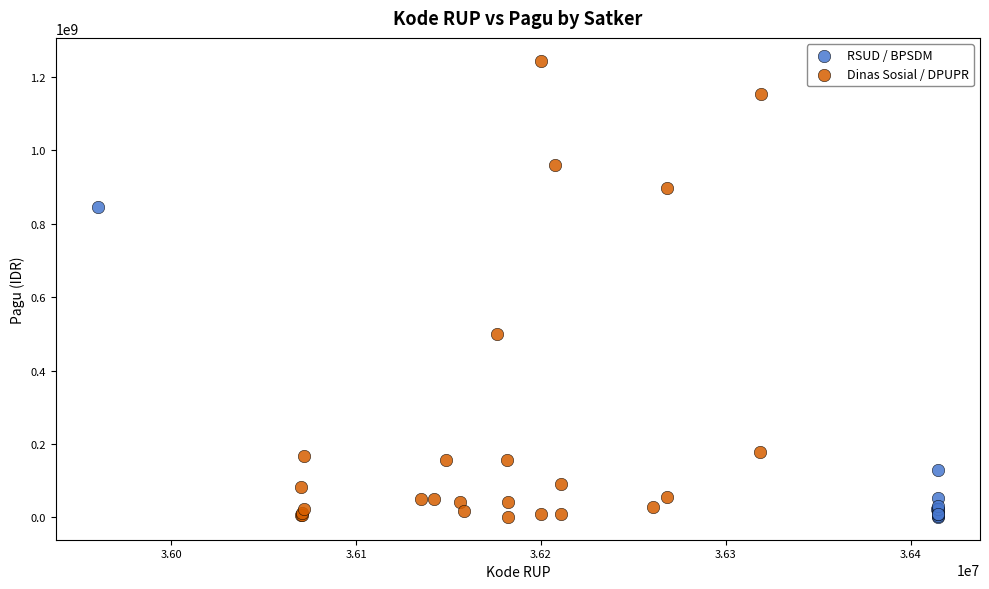

Which series reaches the maximum Y coordinate?

Dinas Sosial / DPUPR